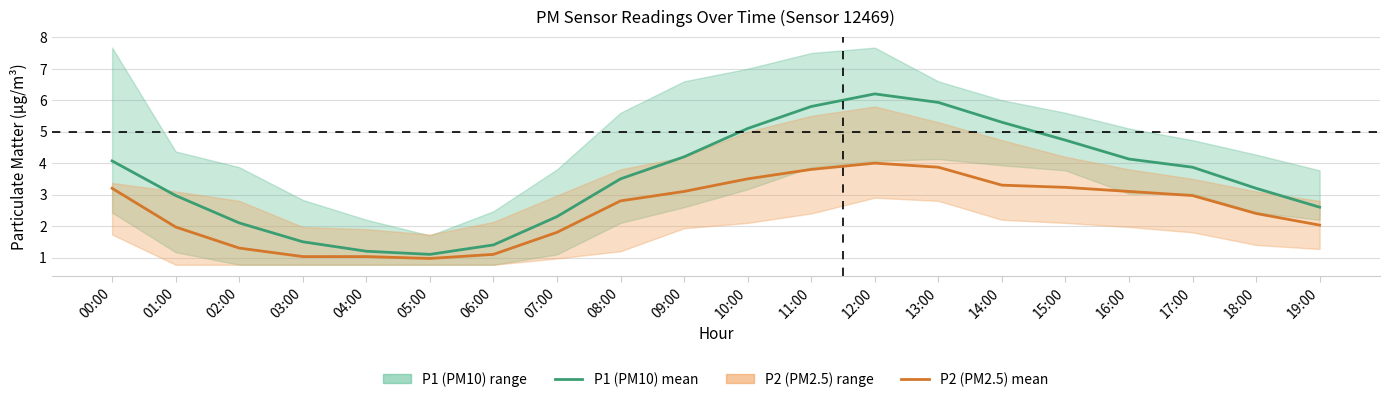

Which series has the largest total across all categories?

P1 (PM10) mean